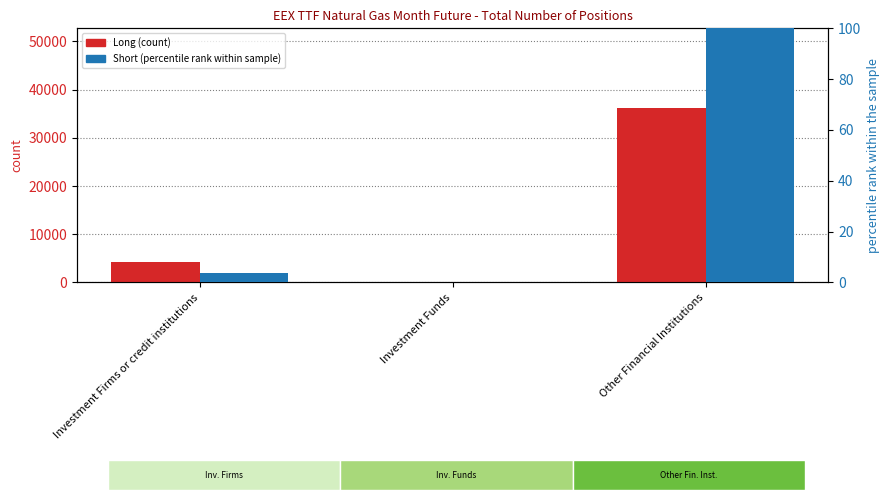

Which series has the widest spread of values?

Long (count)